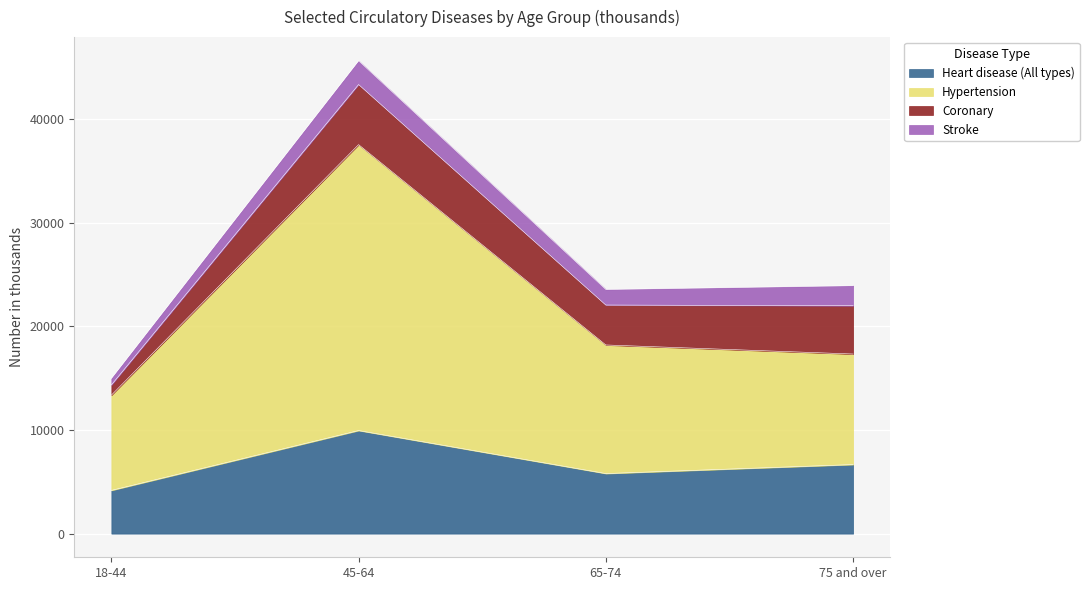

At which label does Heart disease (All types) first exceed 6661?

45-64